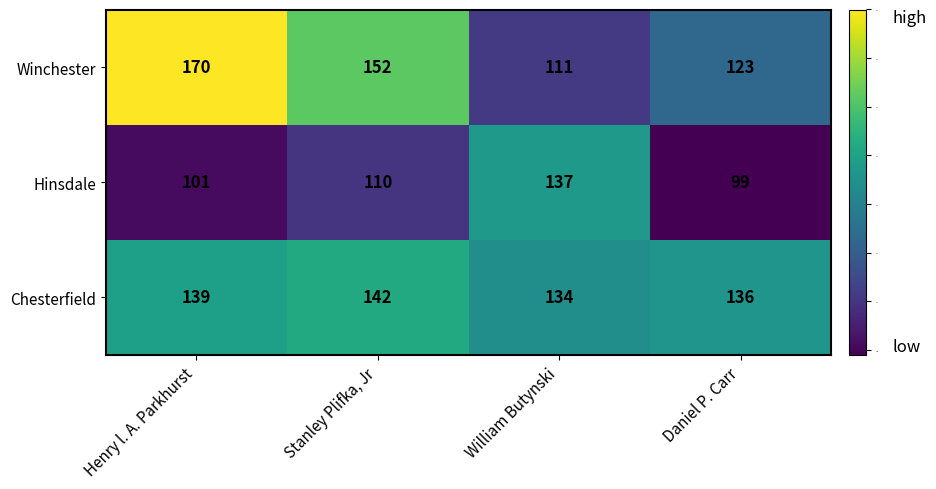

Reading left to right, what are all the values shown in this chart?

Winchester: 170	152	111	123
Hinsdale: 101	110	137	99
Chesterfield: 139	142	134	136